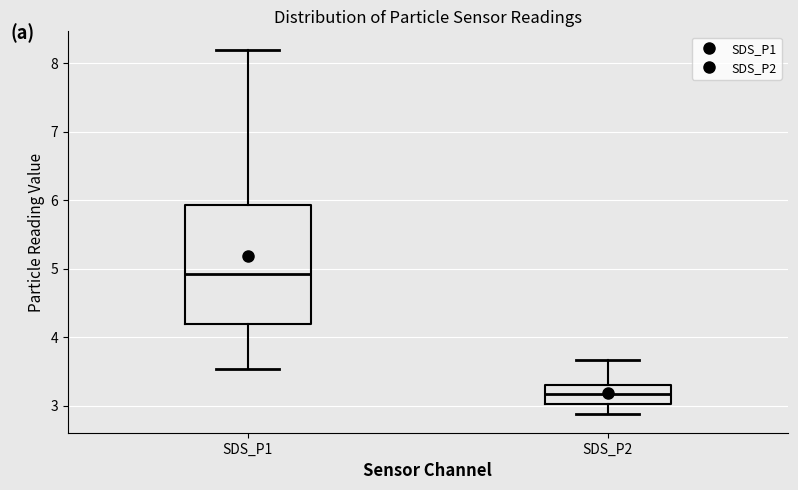

Reading left to right, transcribe this box plot: for each box, give where its median line is, the range the box spans, and where its two whiskers end, as read against the y-axis. The values are not printed on the chart, so give them approximately, as read against the axis.

SDS_P1: median 4.9, box 4.2 to 5.9, whiskers 3.5 to 8.2
SDS_P2: median 3.2, box 3.0 to 3.3, whiskers 2.9 to 3.7